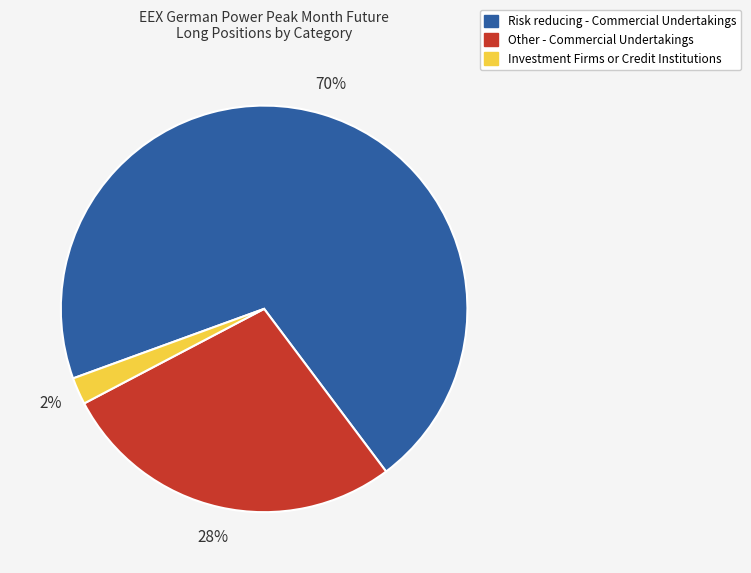

Does any single category account for the majority?

Yes